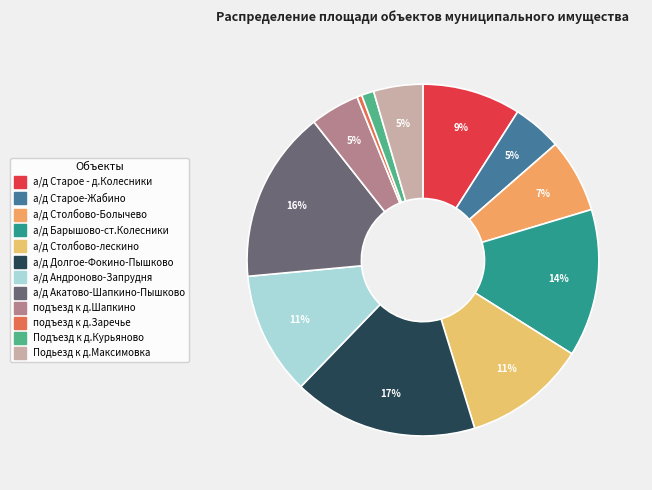

To the nearest percent, what percentage of the pie is а/д Столбово-лескино?

11%